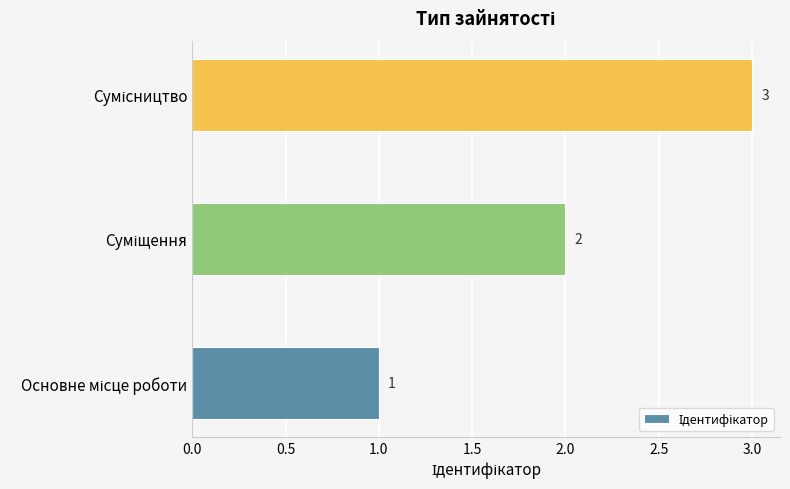

What is the sum of all values?

6